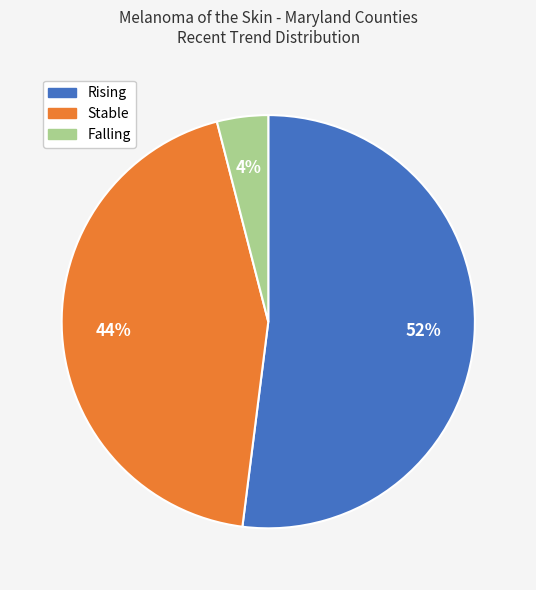

Is there any slice that represents more than half of the pie?

Yes